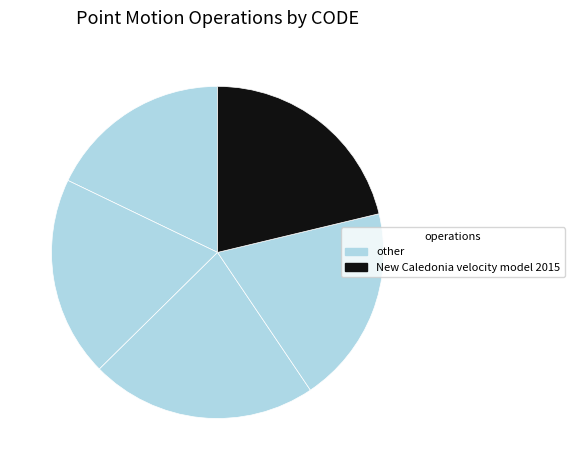

Count the number of slices in the pie.

5